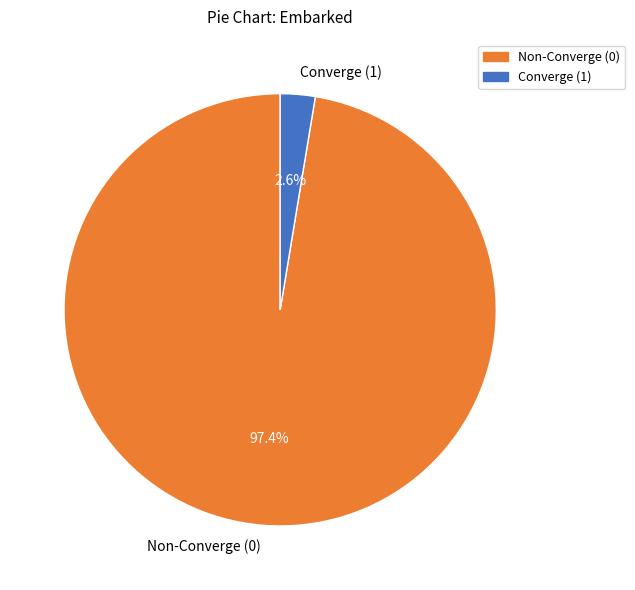

Do Non-Converge (0) and Converge (1) together represent more than half of the pie?

Yes